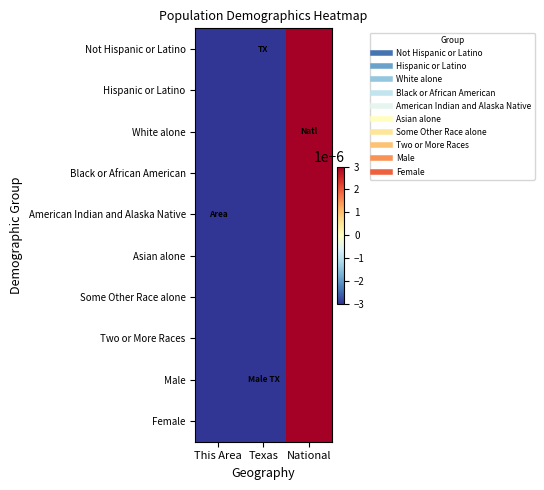

What is the smallest value displayed?

-1.0